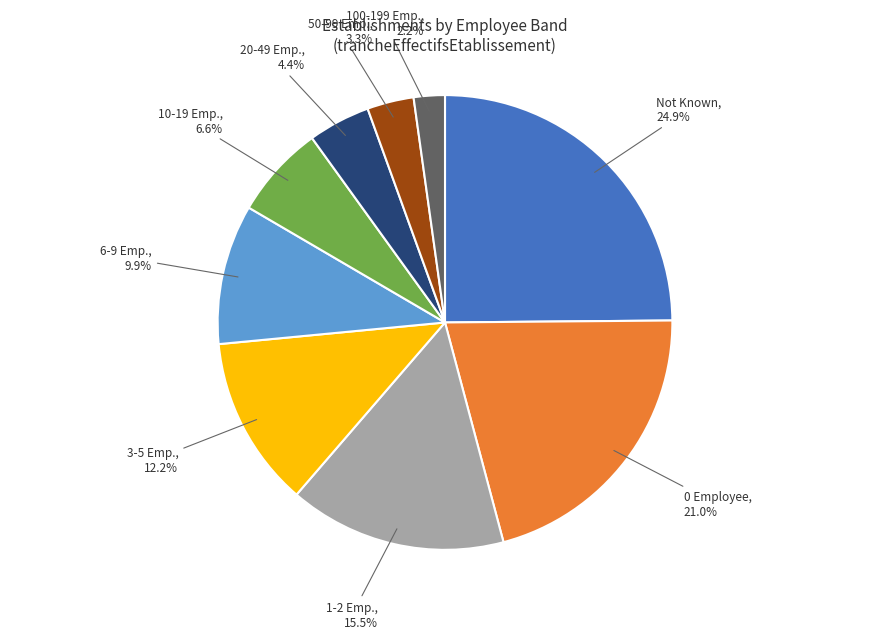

Is there any slice that represents more than half of the pie?

No